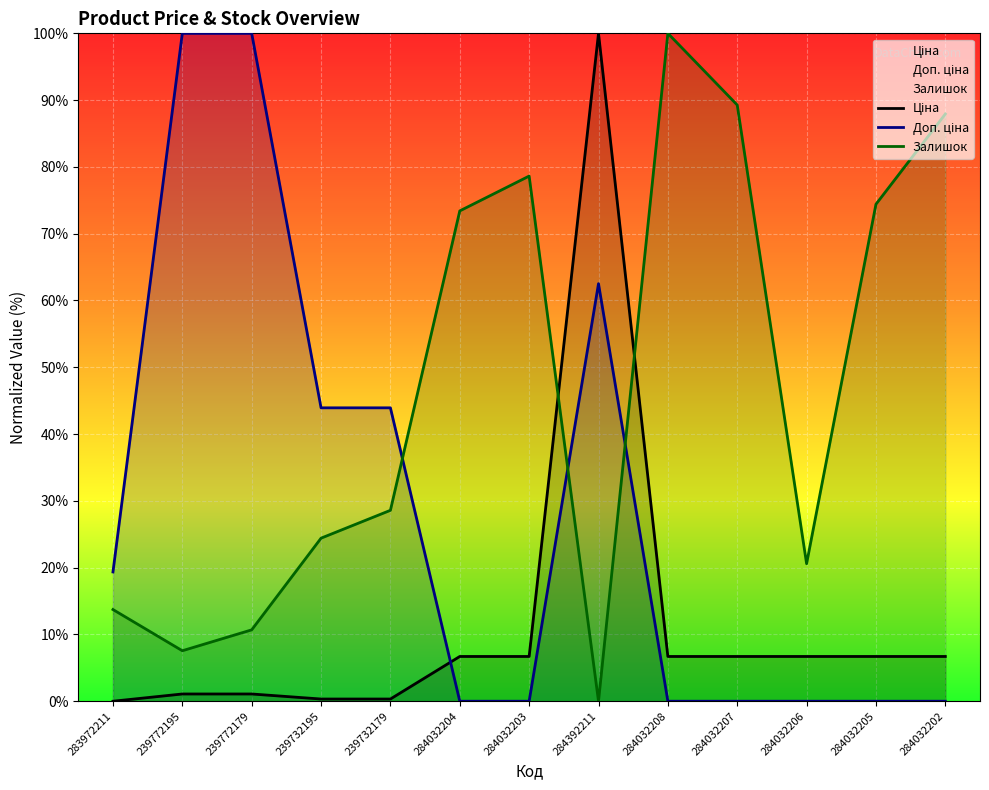

At which category is the sum across all series the highest?

284392211